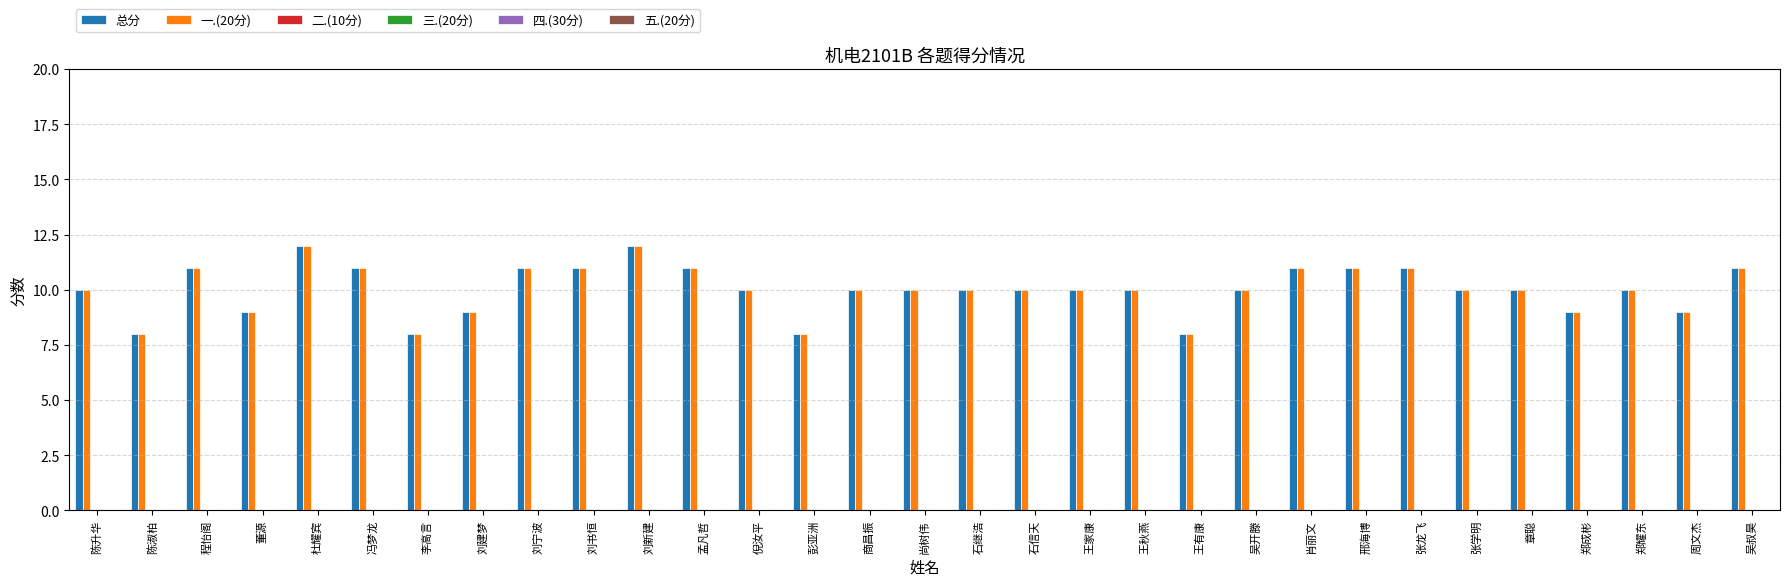

Are the bars horizontal?

No